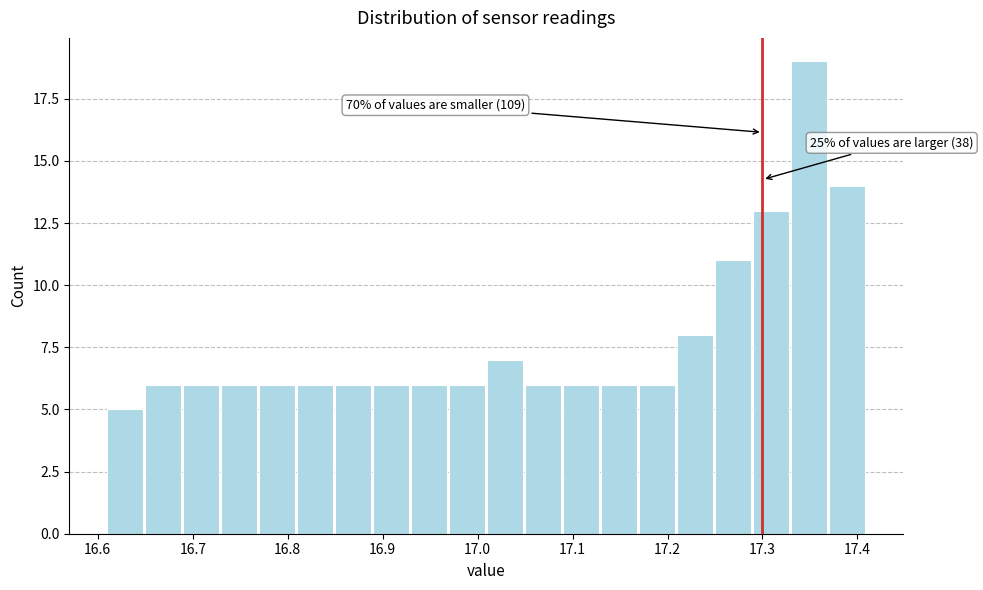

Which range on the x-axis has the tallest bar?

17.33 to 17.37